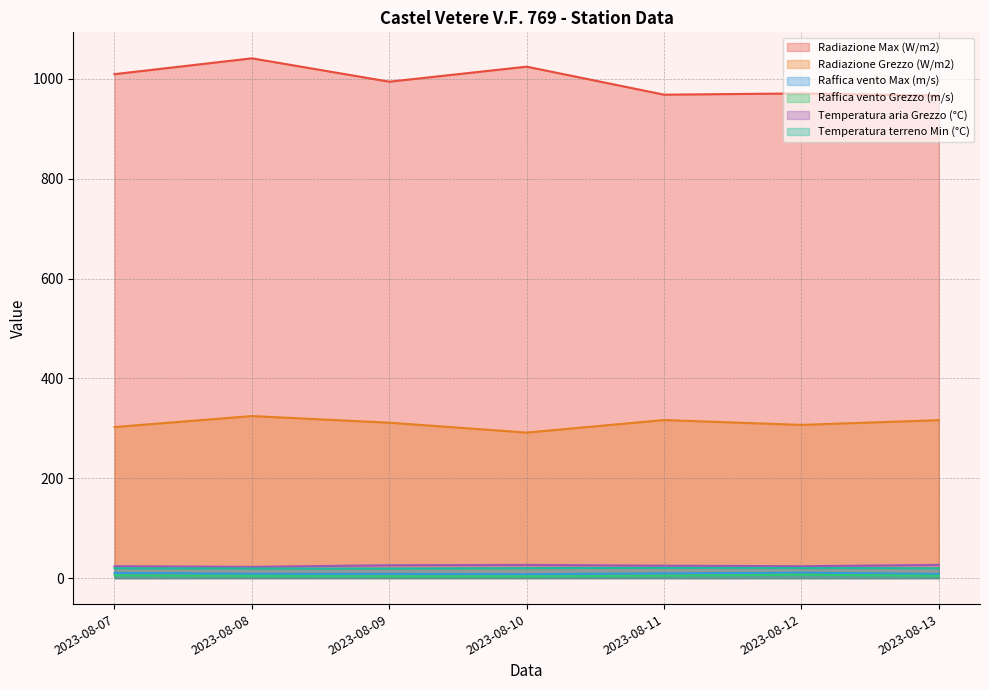

How many interior local valleys does the Raffica vento Max (m/s) series have?

1